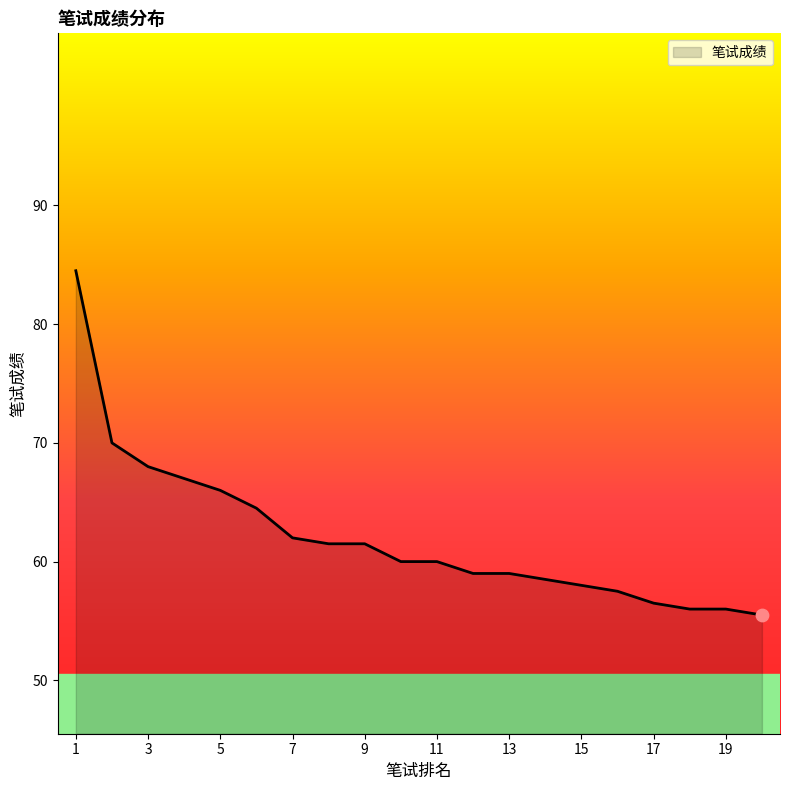

What is the greatest value displayed?

84.5